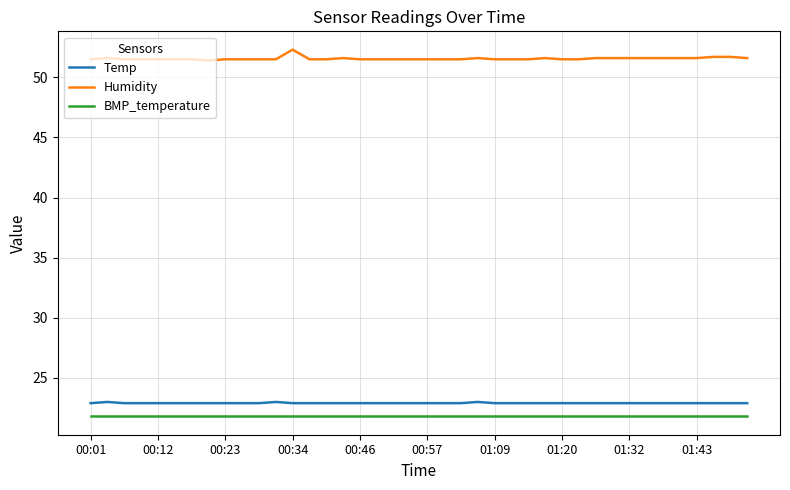

What is the sum of all Humidity values?

2062.3